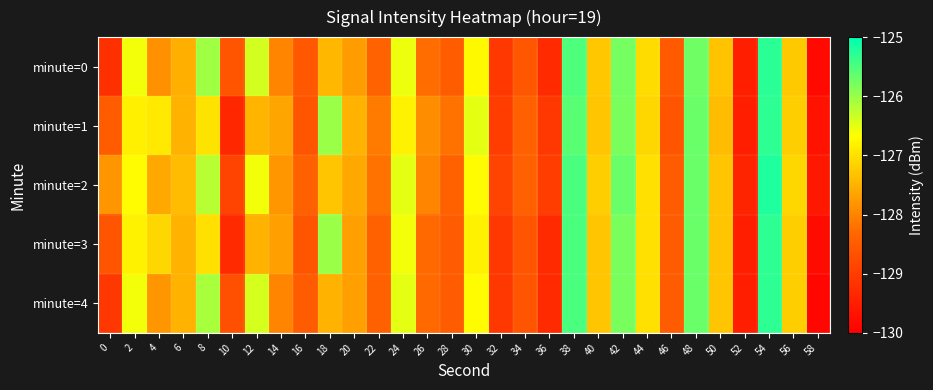

Count the number of categories in the chart.

30